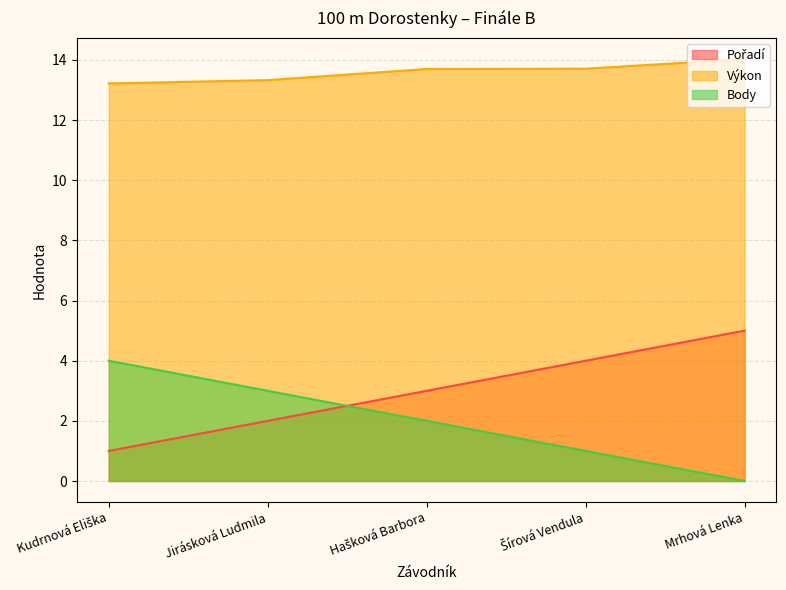

The value of Výkon at Šírová Vendula is 13.7. True or false?

True